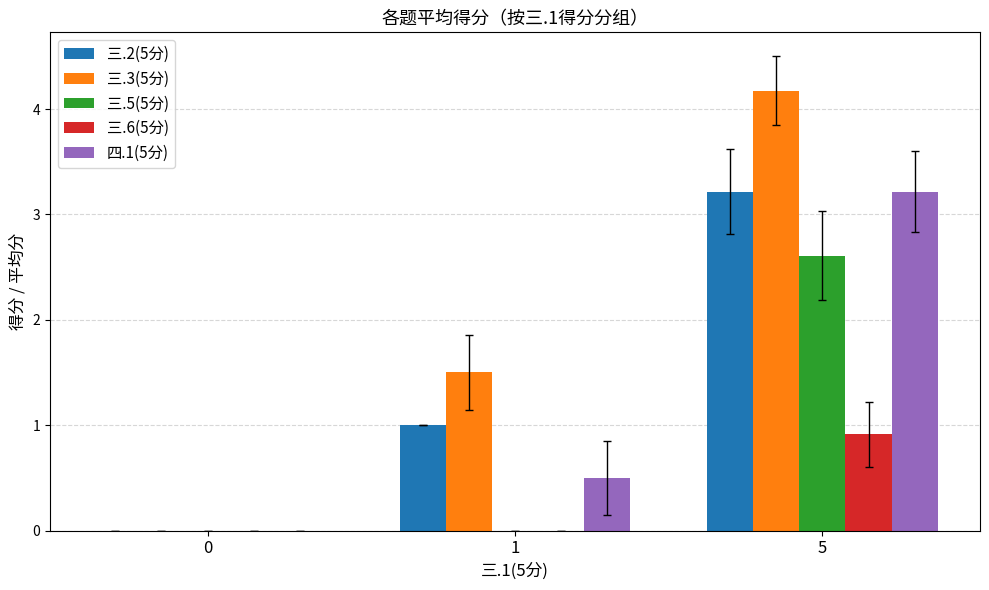

Which series changed the most between 0 and 5?

三.3(5分)